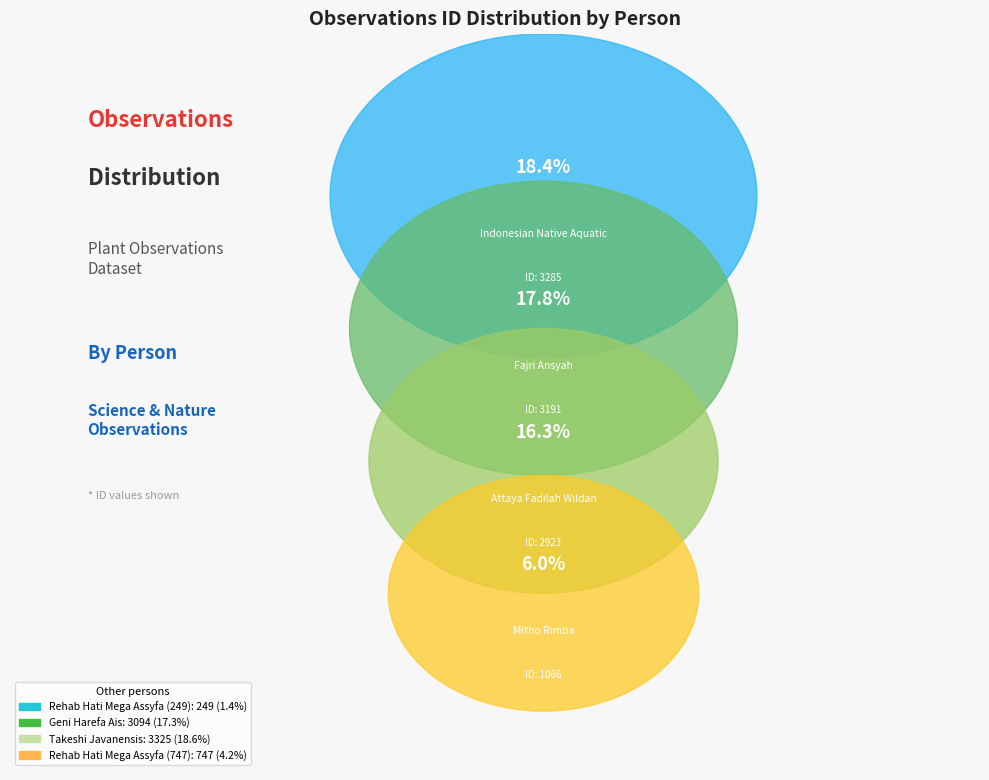

Count the number of slices in the pie.

8